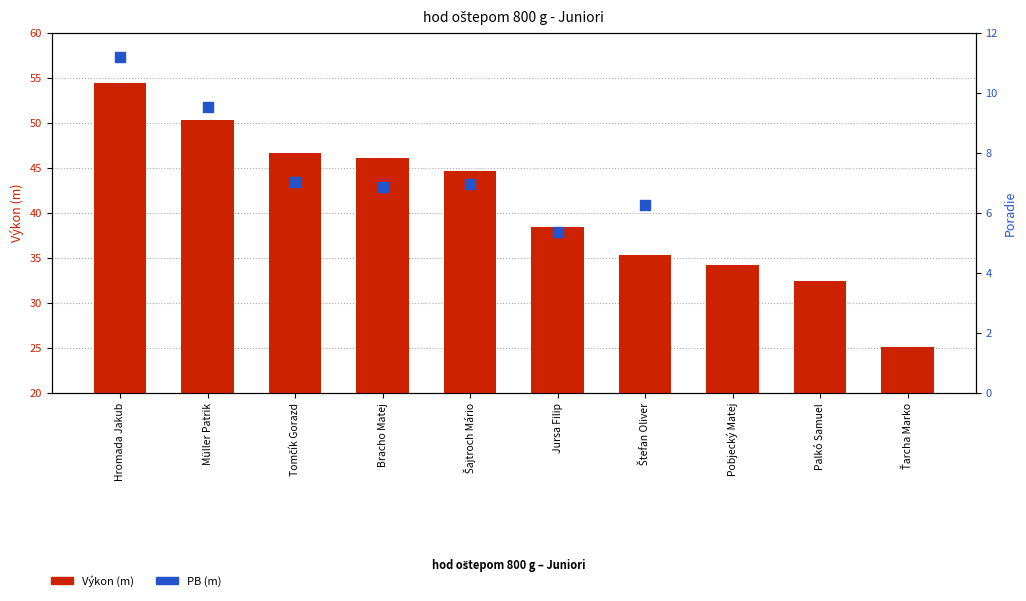

Which has a higher value, Tomčík Gorazd or Pobjecký Matej?

Tomčík Gorazd